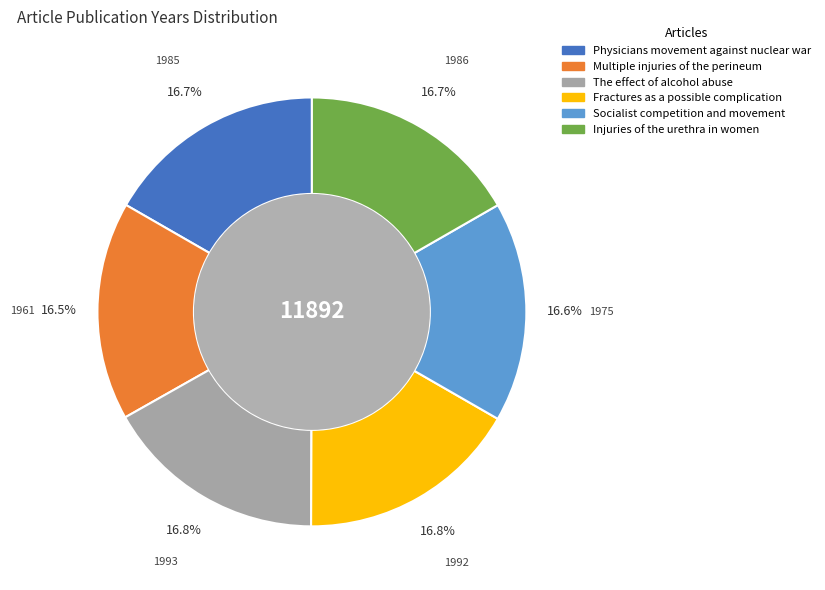

To the nearest percent, what portion does Injuries of the urethra in women represent?

17%